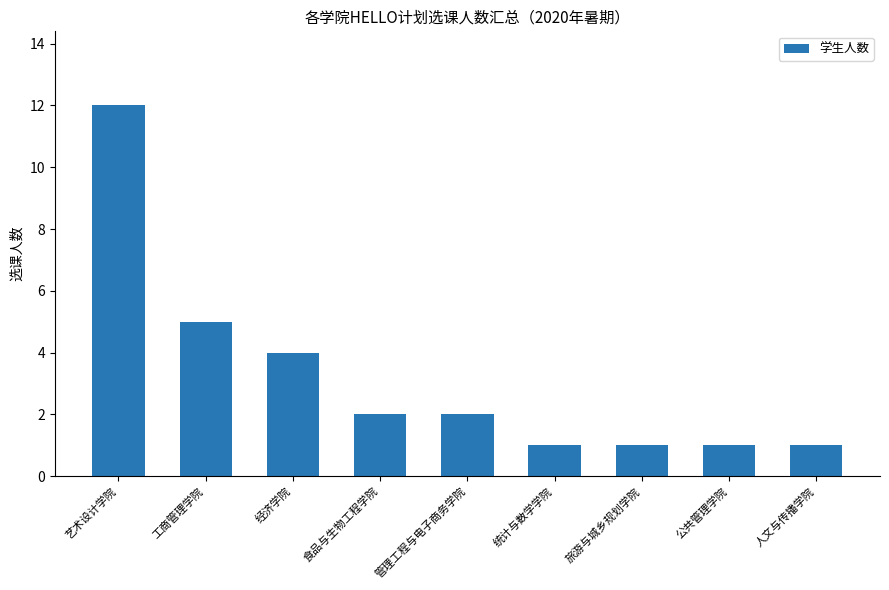

Between 管理工程与电子商务学院 and 统计与数学学院, which is larger?

管理工程与电子商务学院